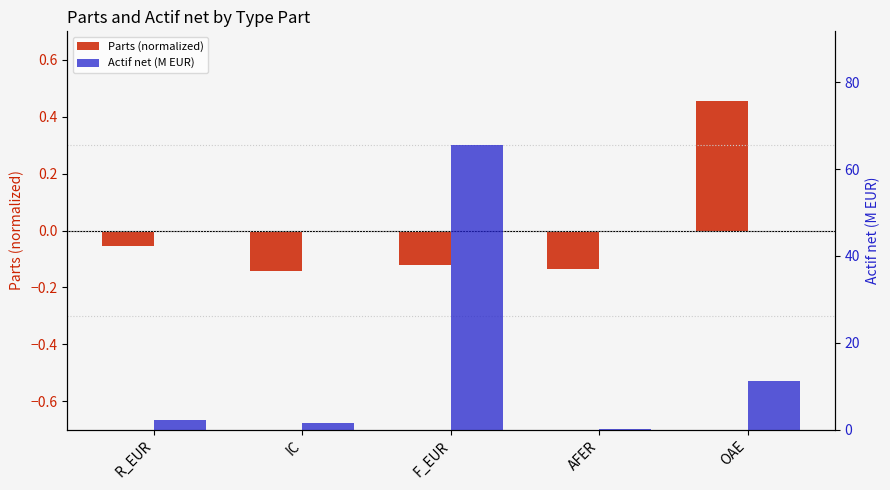

What is the maximum value shown in the chart?

65.5